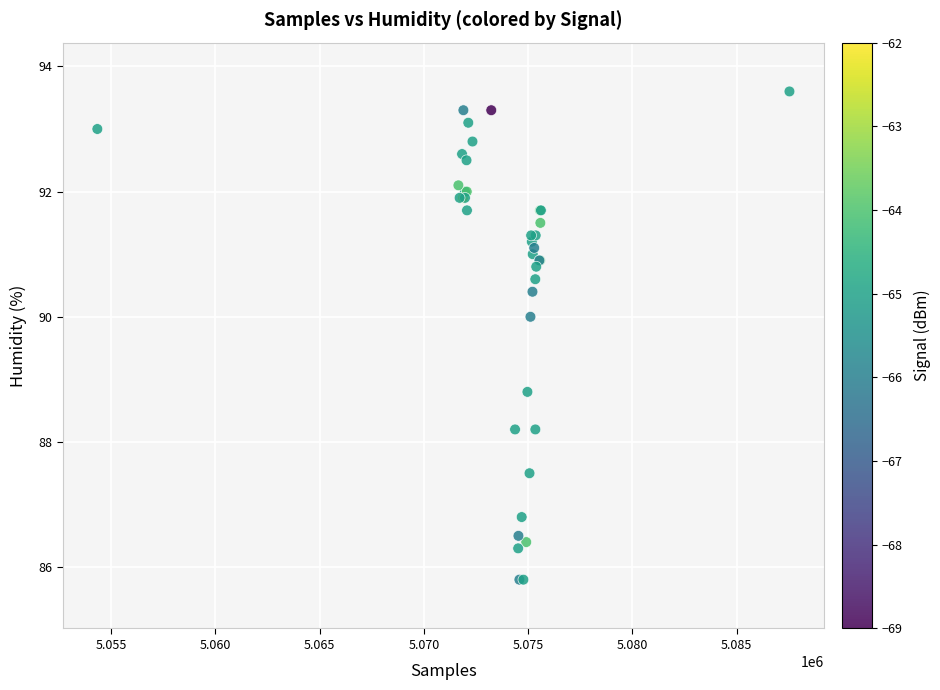

What Y value in the scatter plot is closest to 89?

88.8